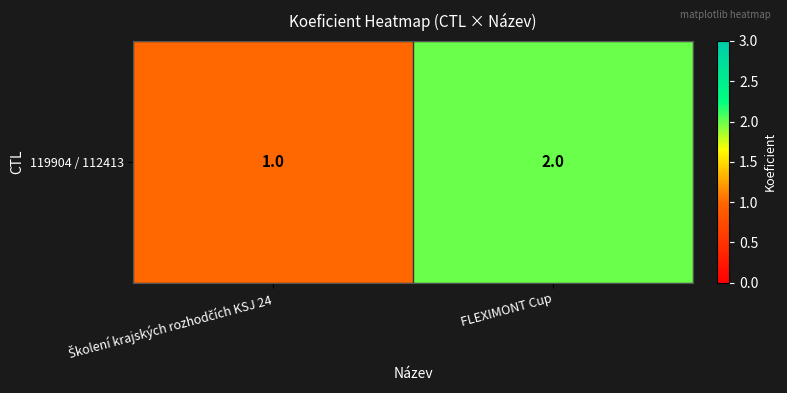

What is the approximate value at FLEXIMONT Cup?

2